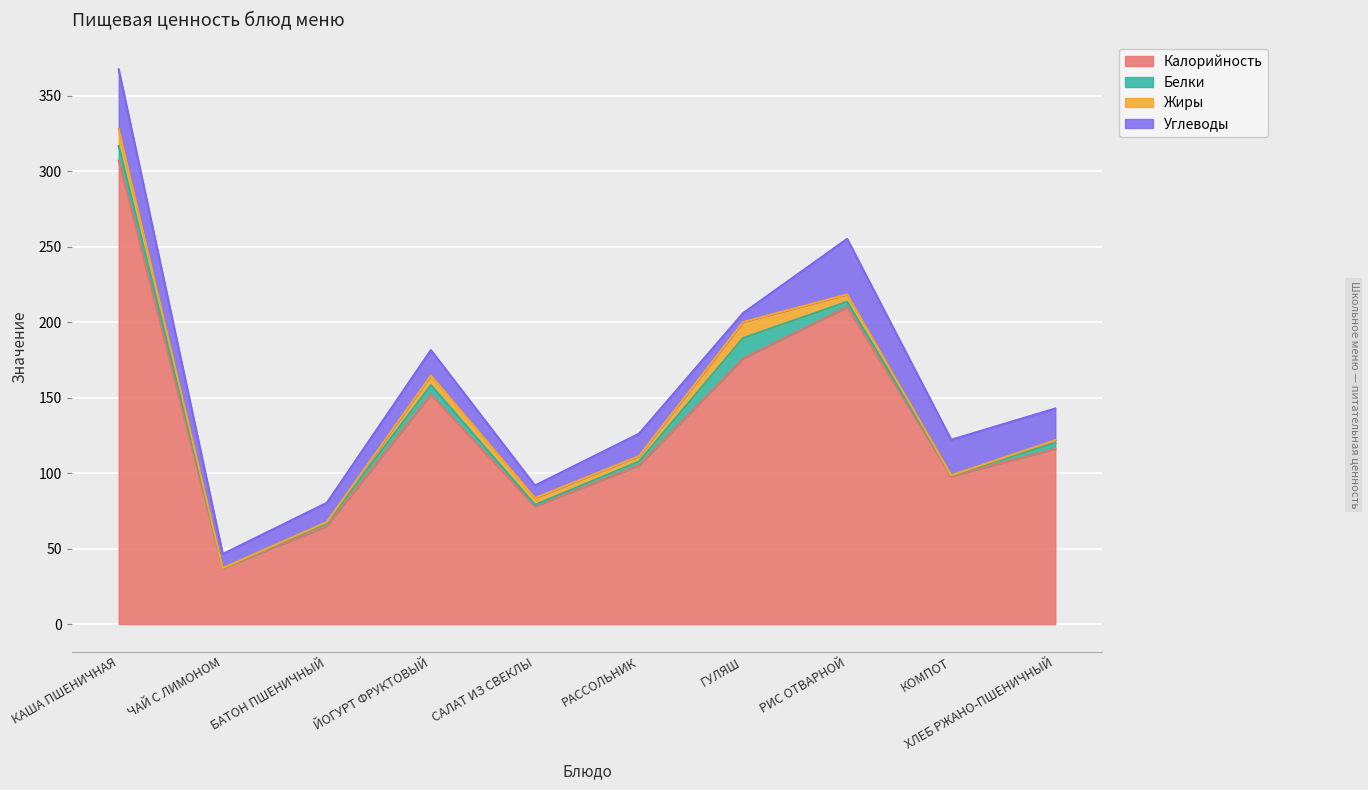

How many data points does each series have?

10